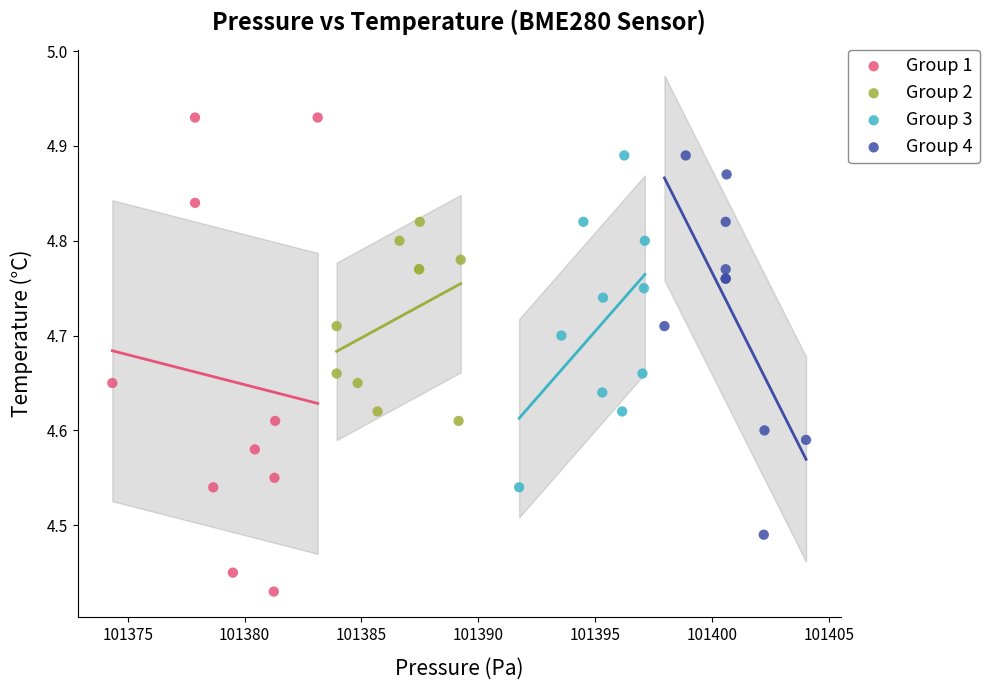

What are all the series names shown in the legend?

Group 1, Group 2, Group 3, Group 4